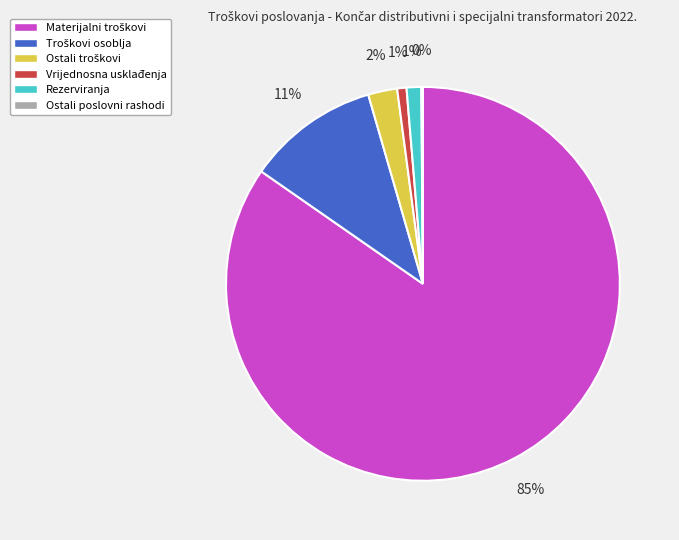

To the nearest percent, what is the difference between the largest and smallest slice percentages?

85%